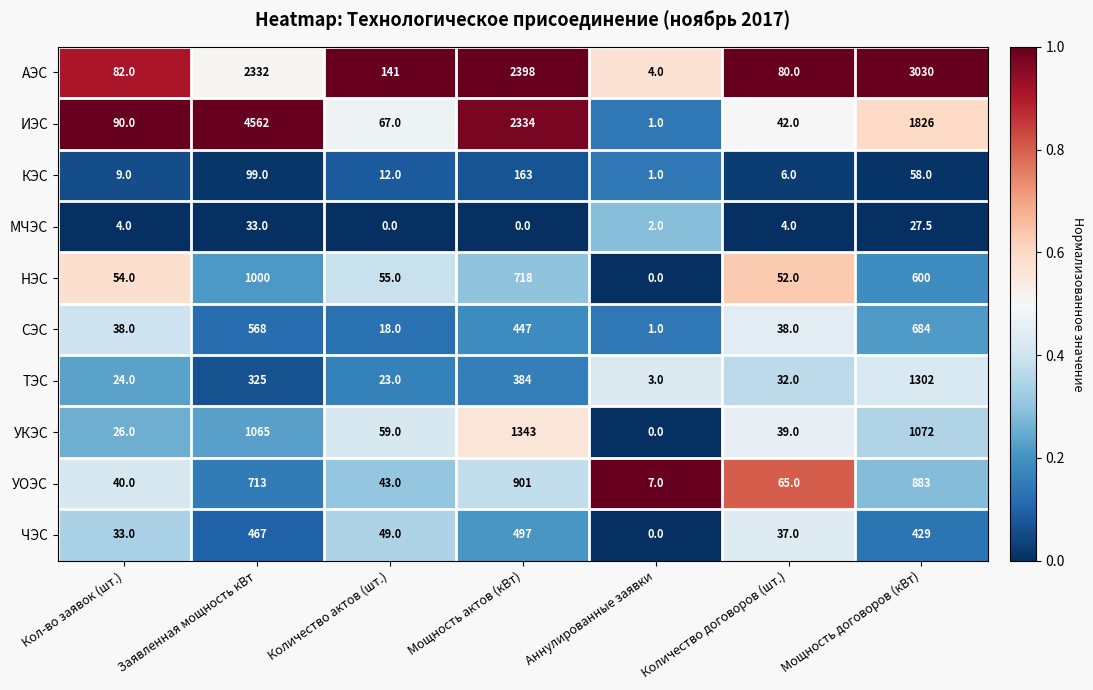

Which series changed the most between Аннулированные заявки and Количество договоров (шт.)?

АЭС